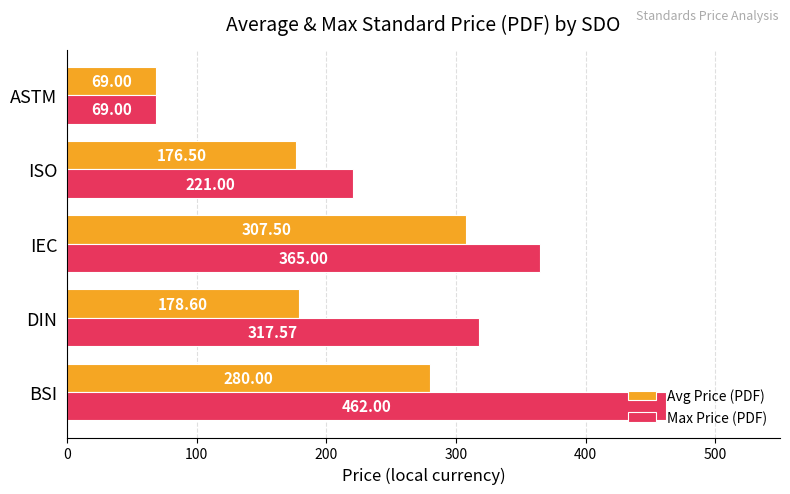

What is the average value of the Max Price (PDF) series?

286.9